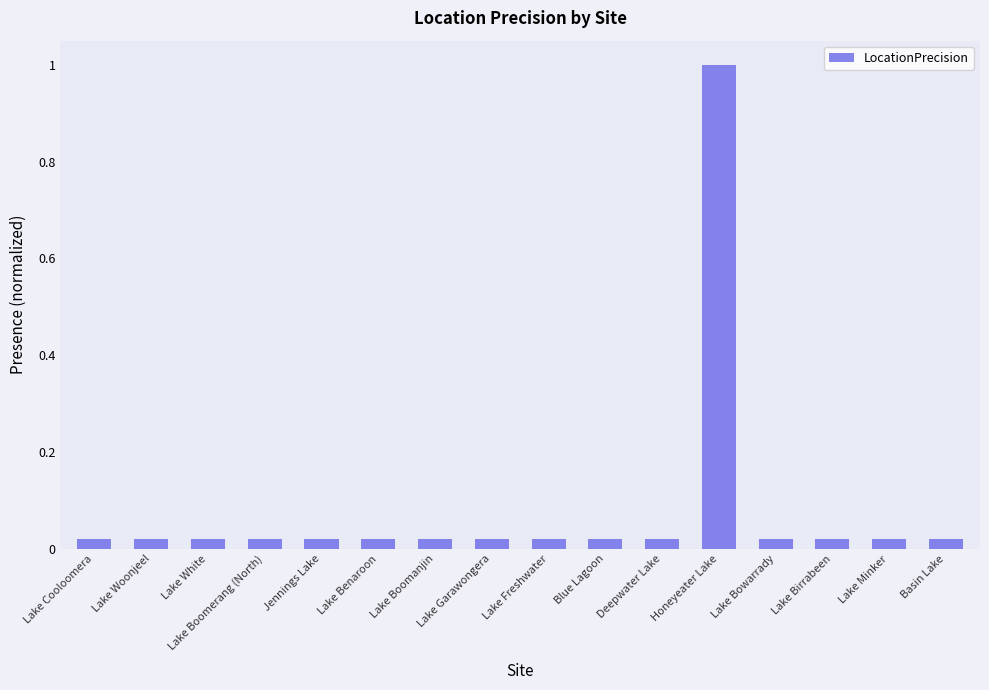

What is the maximum value shown in the chart?

1.0